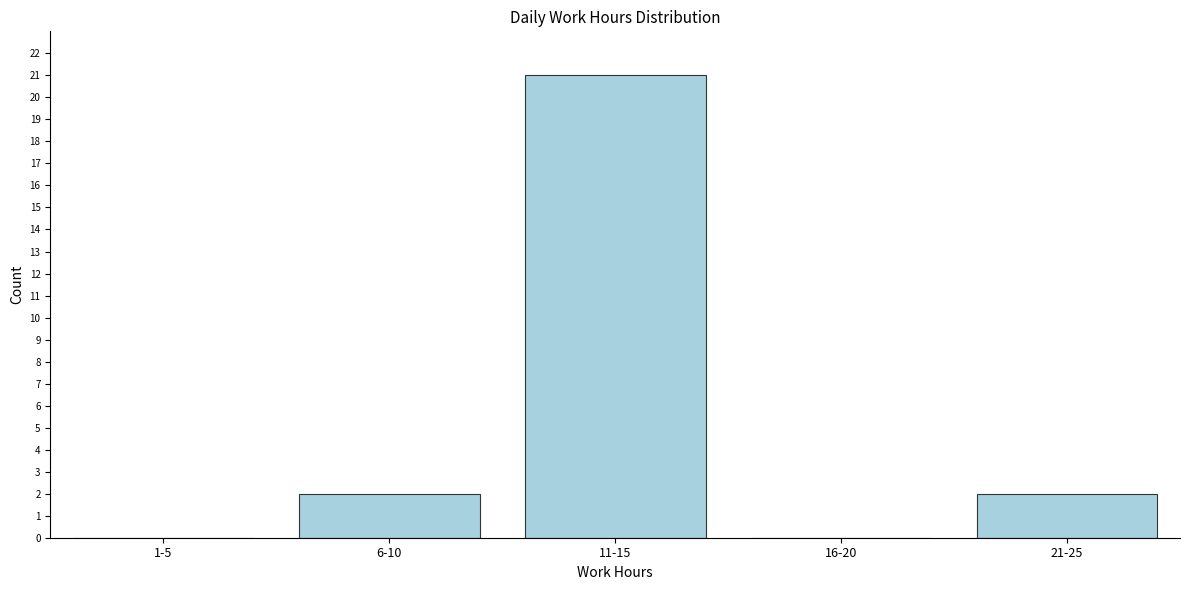

What is the sum of all values?

25